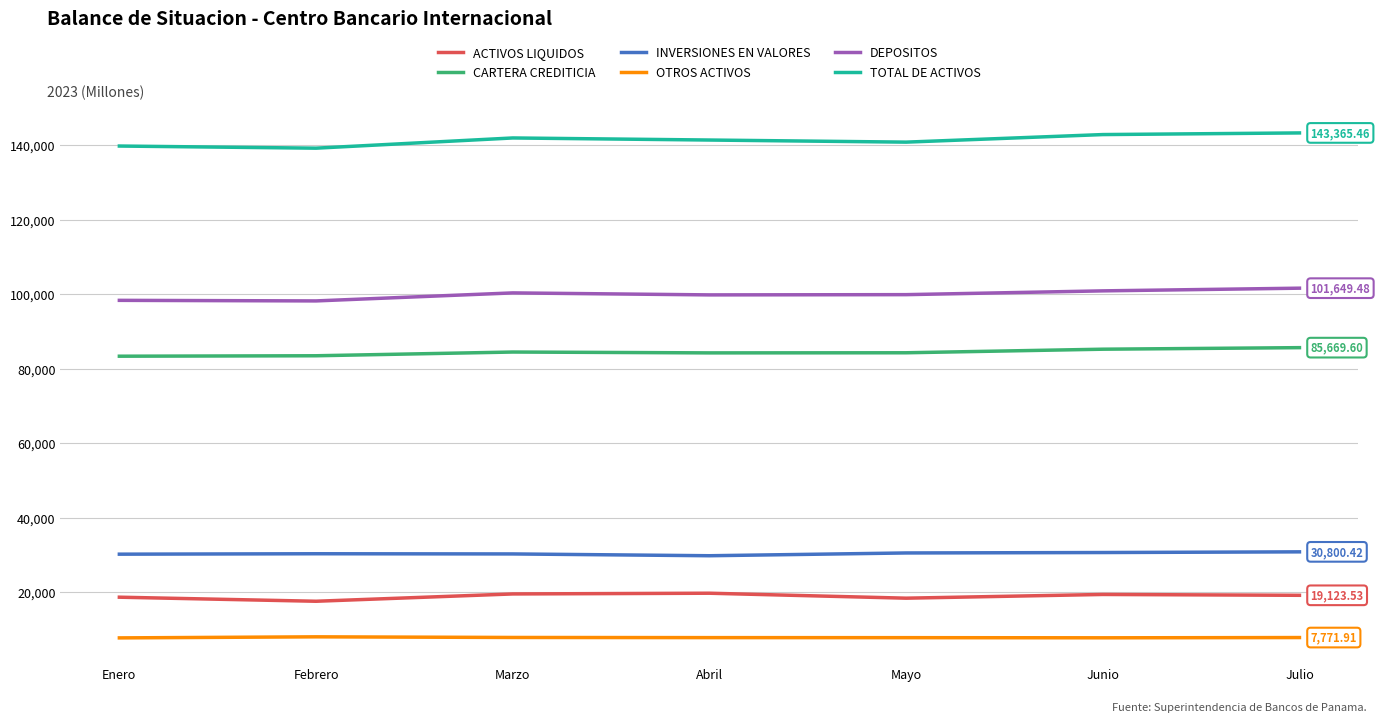

At Febrero, list the series in order from largest to smallest.

TOTAL DE ACTIVOS, DEPOSITOS, CARTERA CREDITICIA, INVERSIONES EN VALORES, ACTIVOS LIQUIDOS, OTROS ACTIVOS